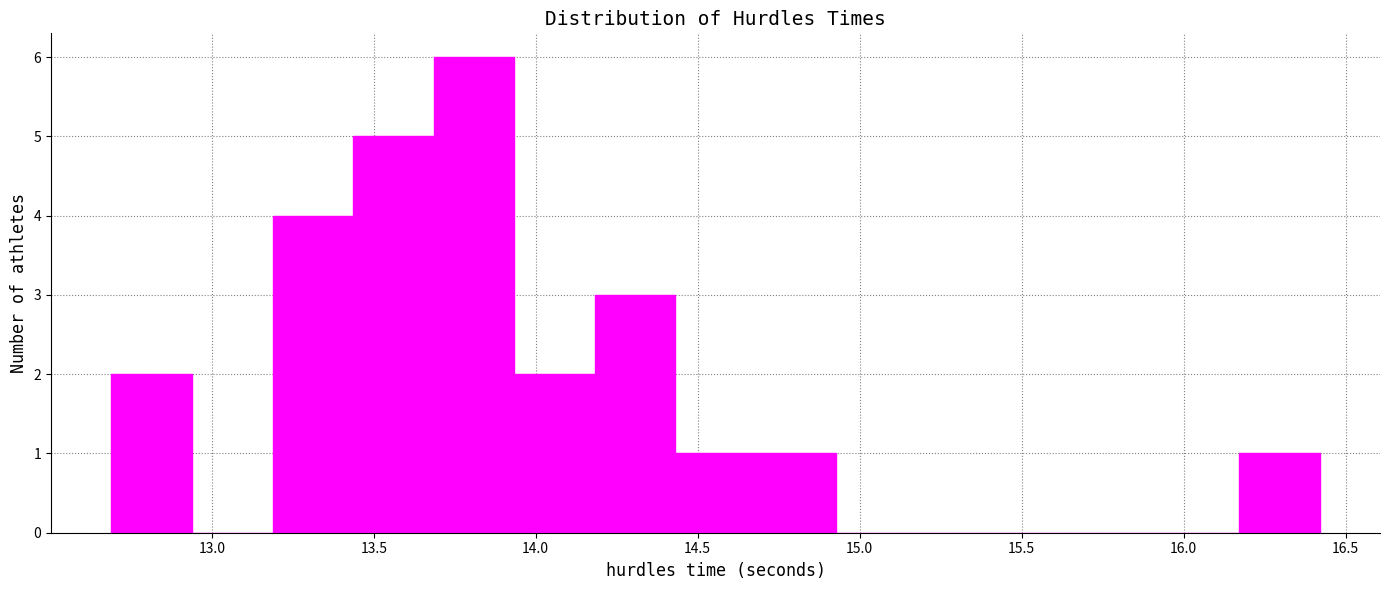

What is the height of the bar covering 12.70 to 12.95 on the x-axis? Neither the bar edges nor the heights are printed on the chart, so give them approximately, as read against the axes.

2